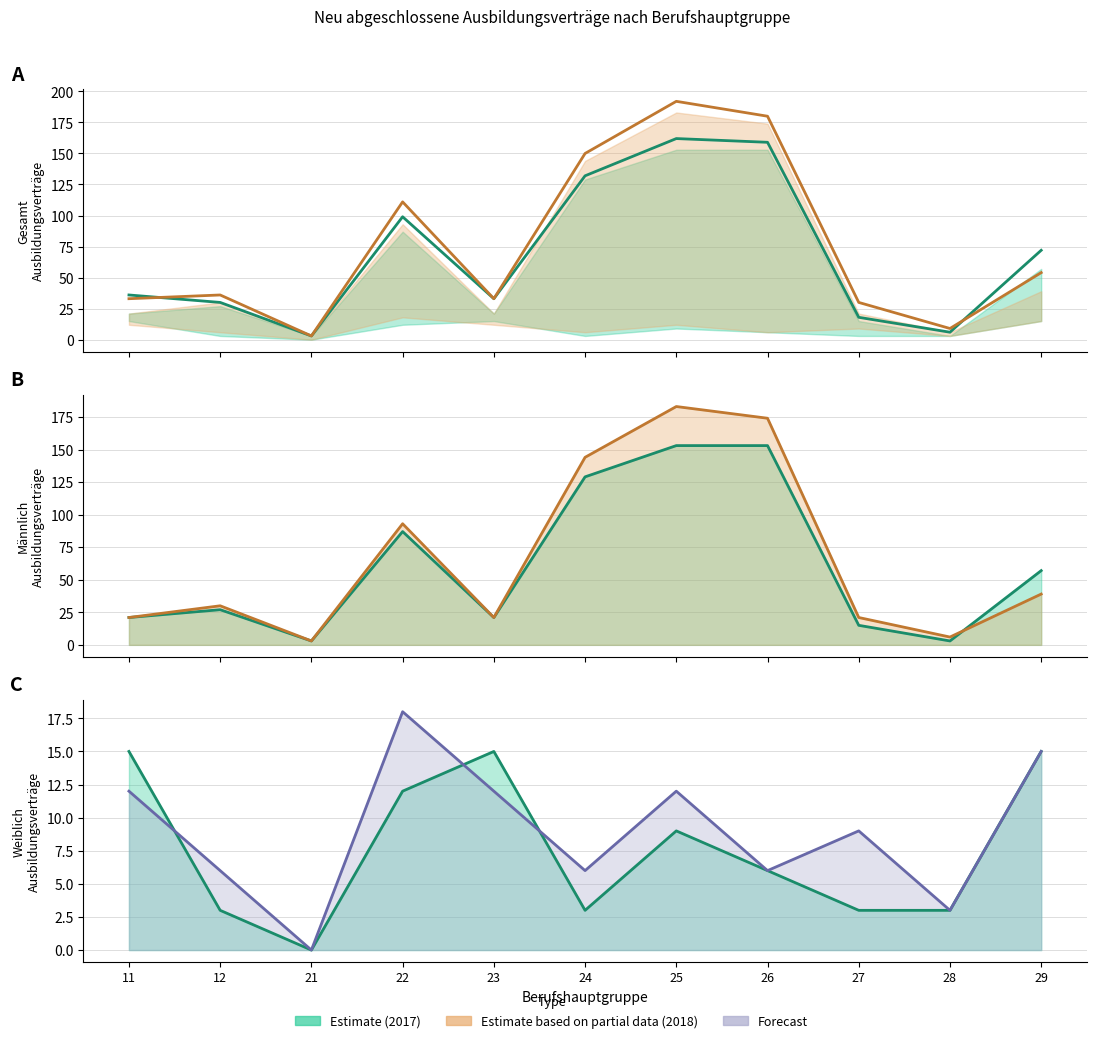

Is it true that maennlich_2018 equals 174 at 26?

True